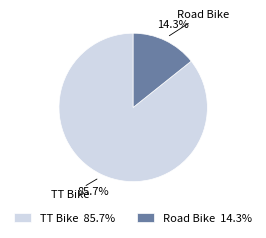

Rank the categories by value from lowest to highest.

Road Bike, TT Bike